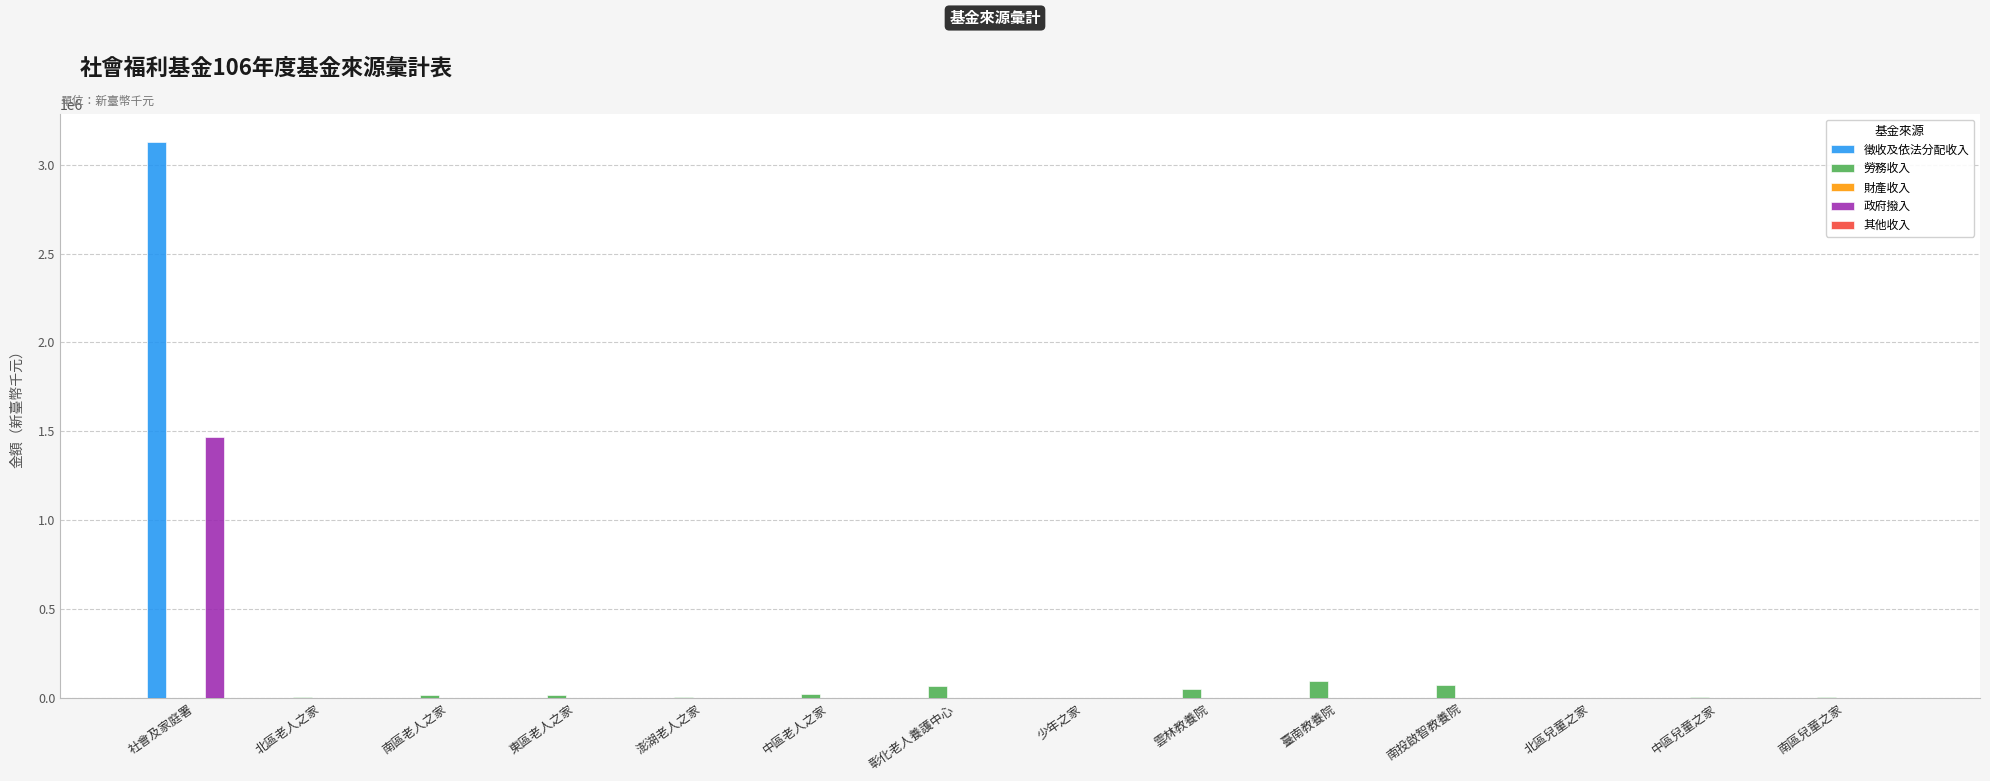

The 政府撥入 series shows 0 at 彰化老人養護中心. True or false?

True